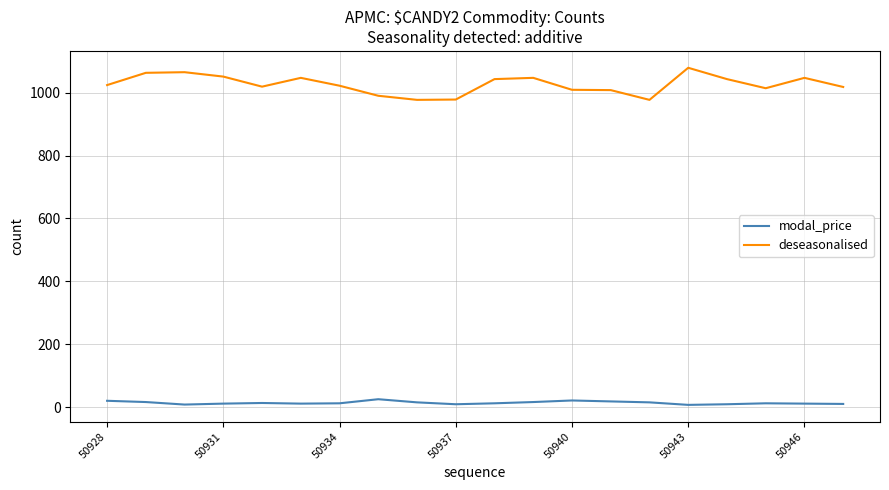

List the series in order of their peak value, highest first.

deseasonalised, modal_price